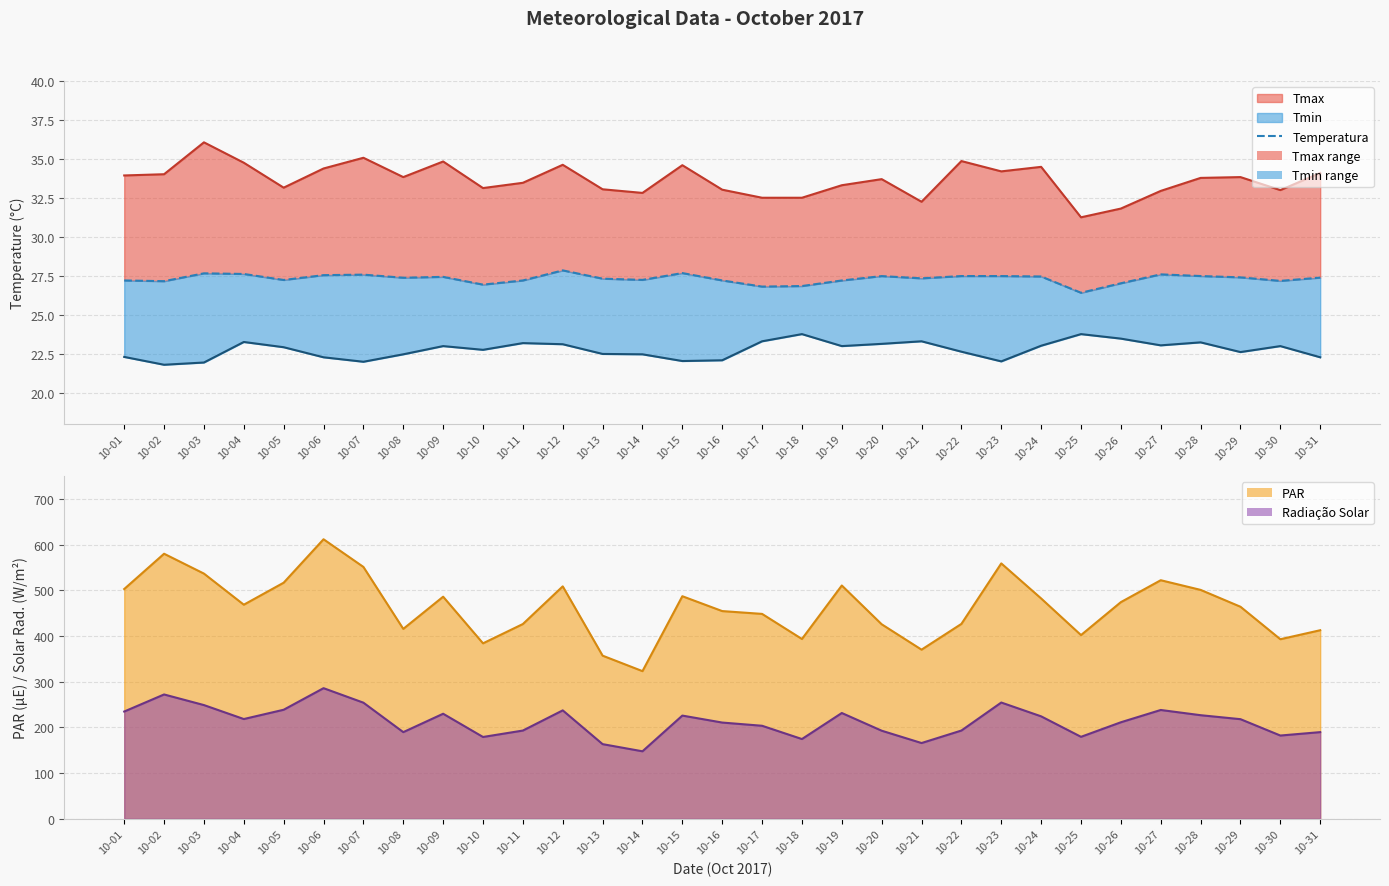

Rank the categories by value from lowest to highest.

10-25, 10-17, 10-18, 10-10, 10-26, 10-02, 10-30, 10-19, 10-11, 10-01, 10-16, 10-05, 10-14, 10-13, 10-21, 10-08, 10-31, 10-29, 10-09, 10-24, 10-20, 10-23, 10-22, 10-28, 10-06, 10-07, 10-27, 10-04, 10-03, 10-15, 10-12